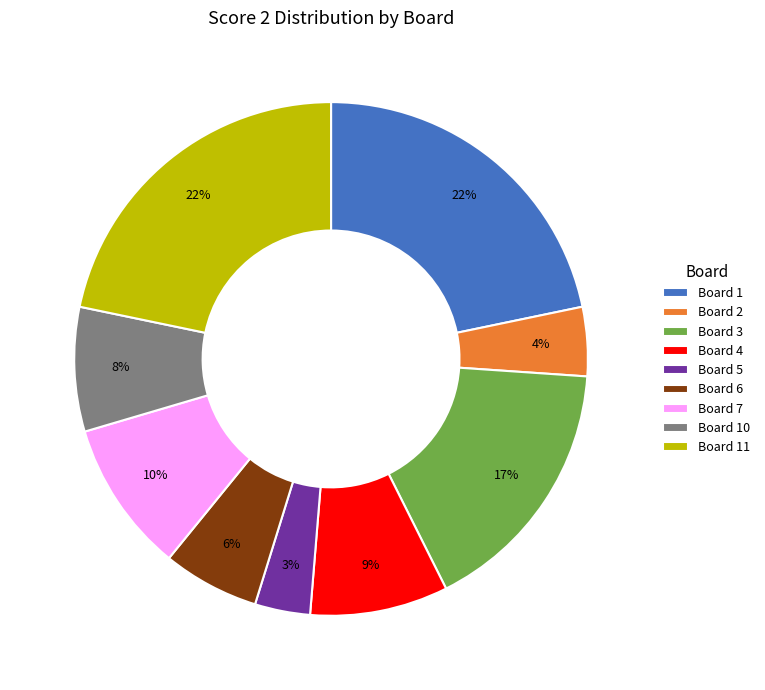

Between Board 11 and Board 10, which is larger?

Board 11